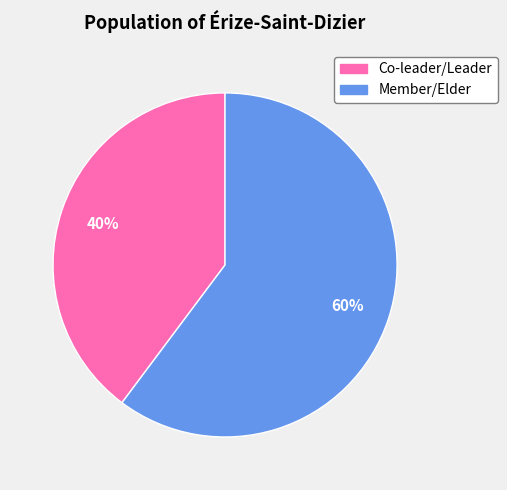

To the nearest percent, what is the difference between the largest and smallest slice percentages?

20%